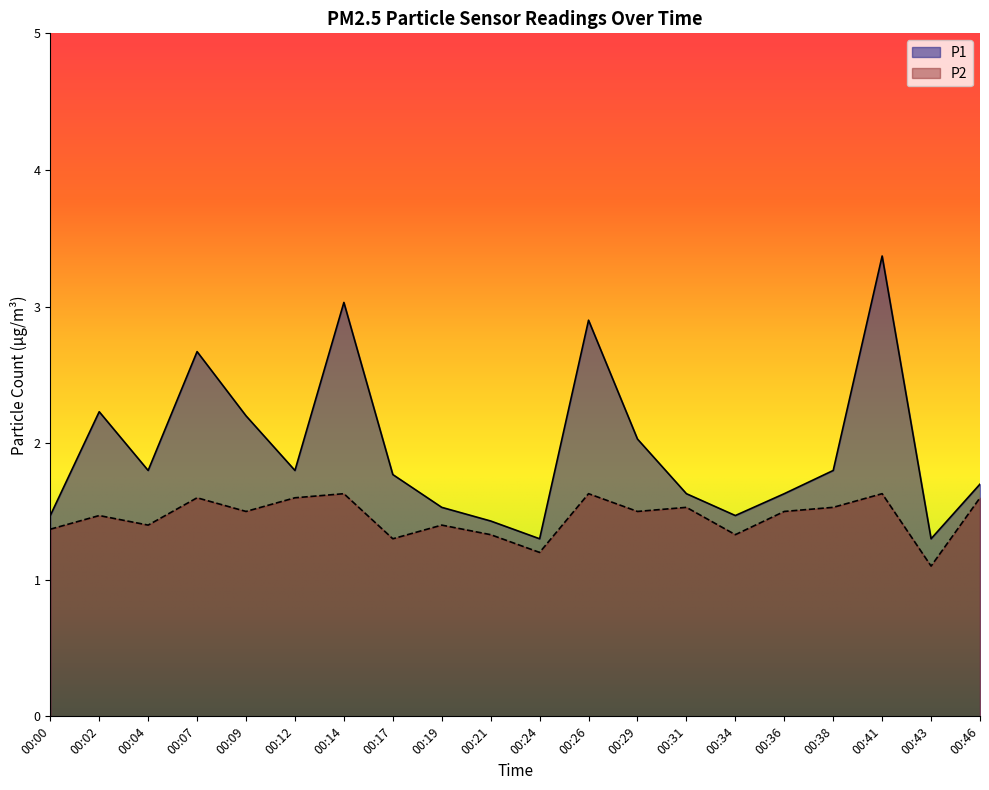

Between 00:21 and 00:38, which series saw the biggest shift?

P1